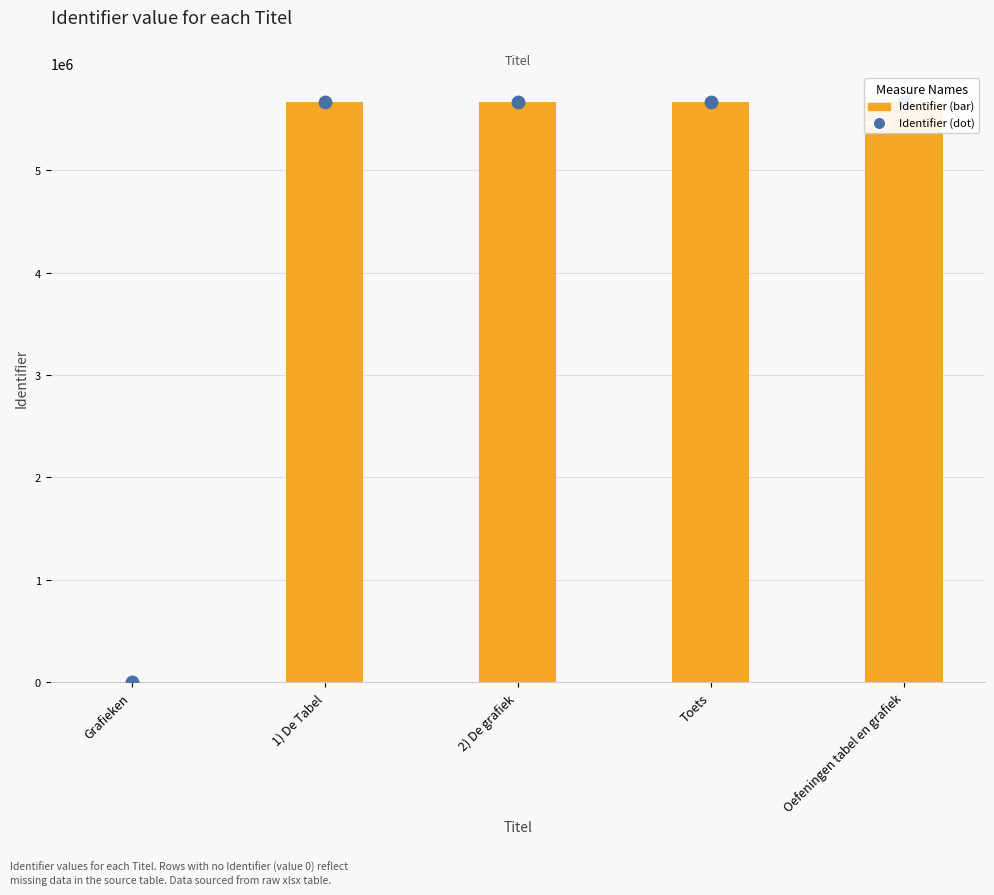

At which category is the sum across all series the highest?

Oefeningen tabel en grafiek